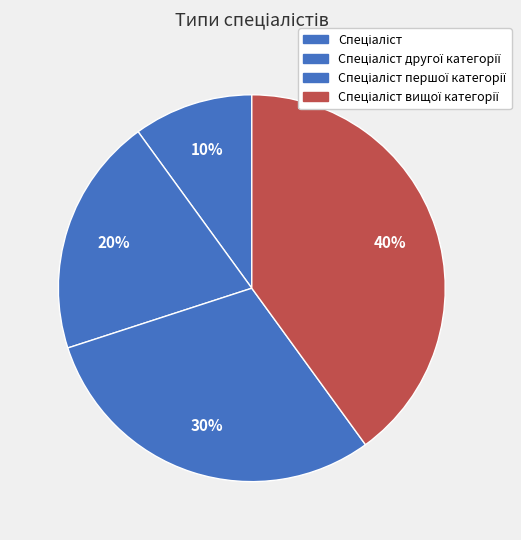

Does Спеціаліст вищої категорії represent more than half of the total?

No